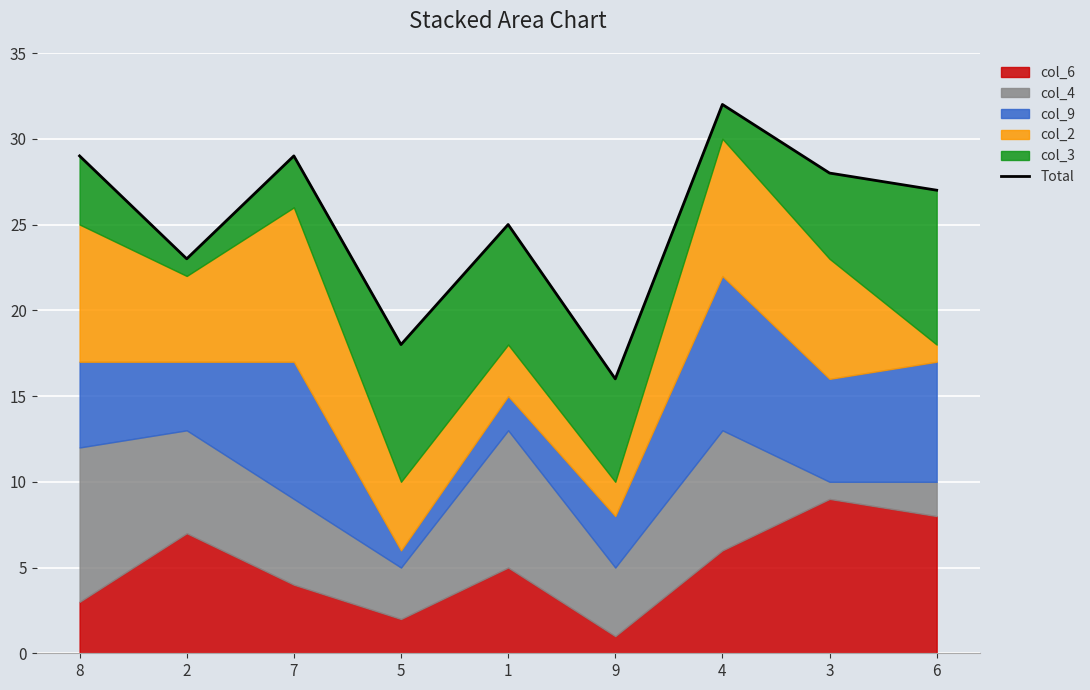

Is it true that the value at 9 is 5?

False